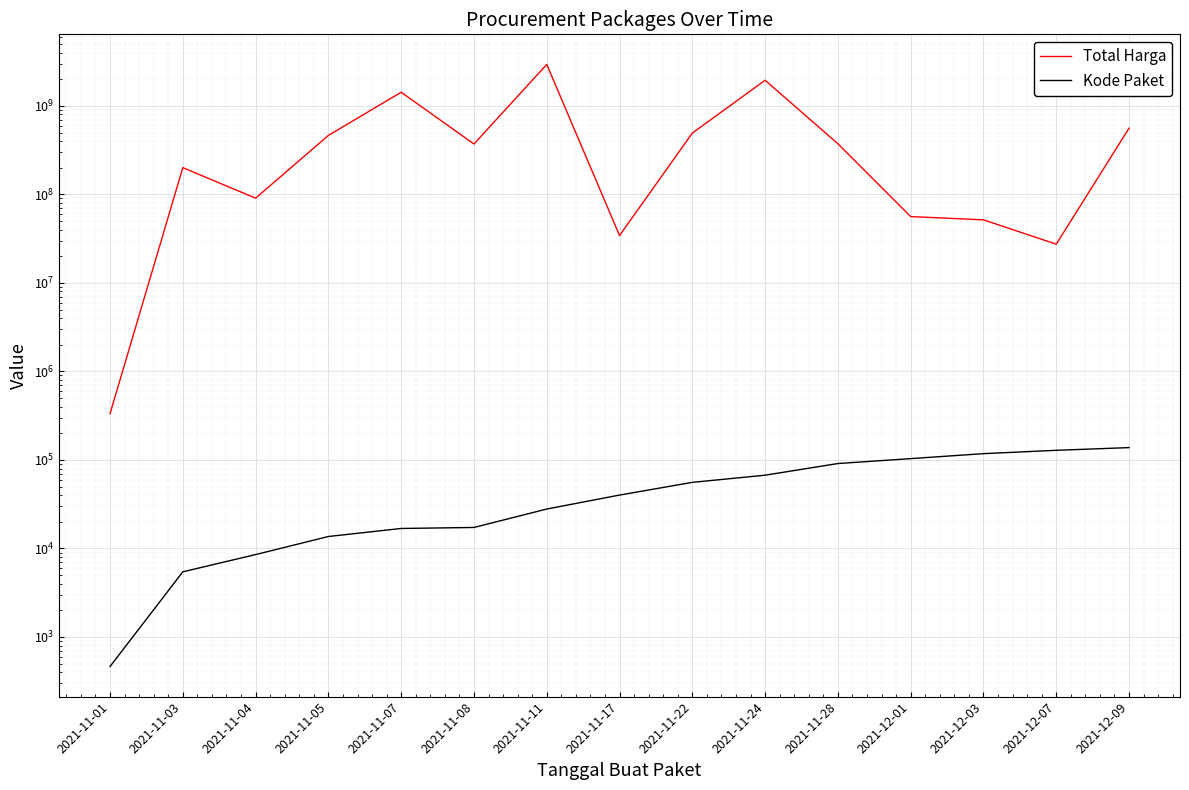

True or false: Total Harga and Kode Paket cross at least once.

False